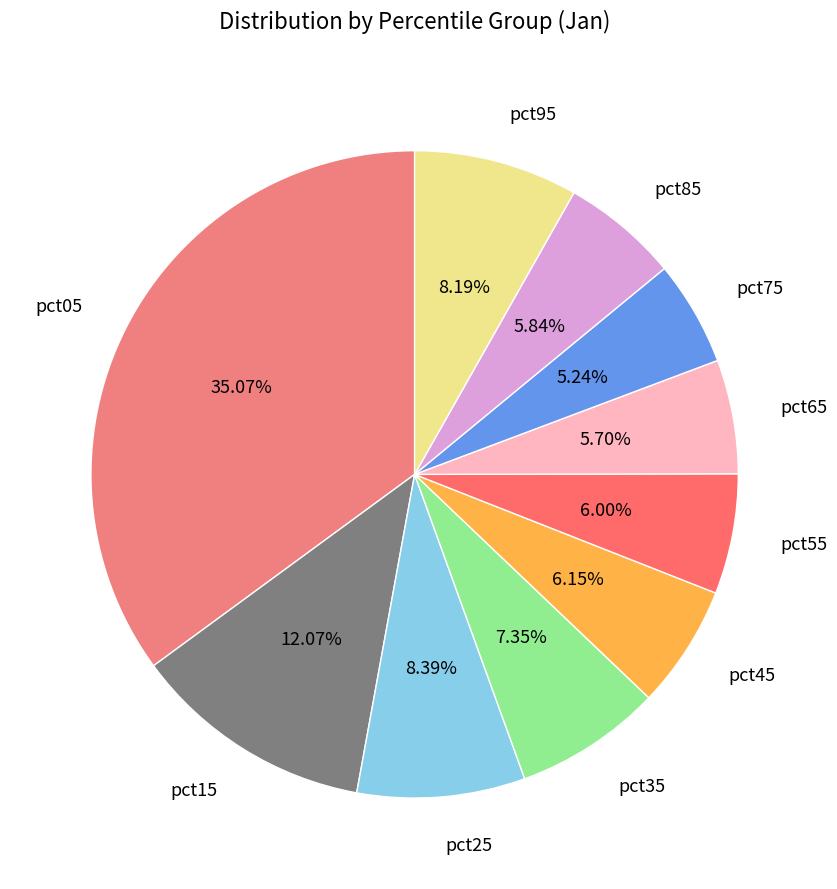

Do pct85 and pct35 together represent more than half of the pie?

No